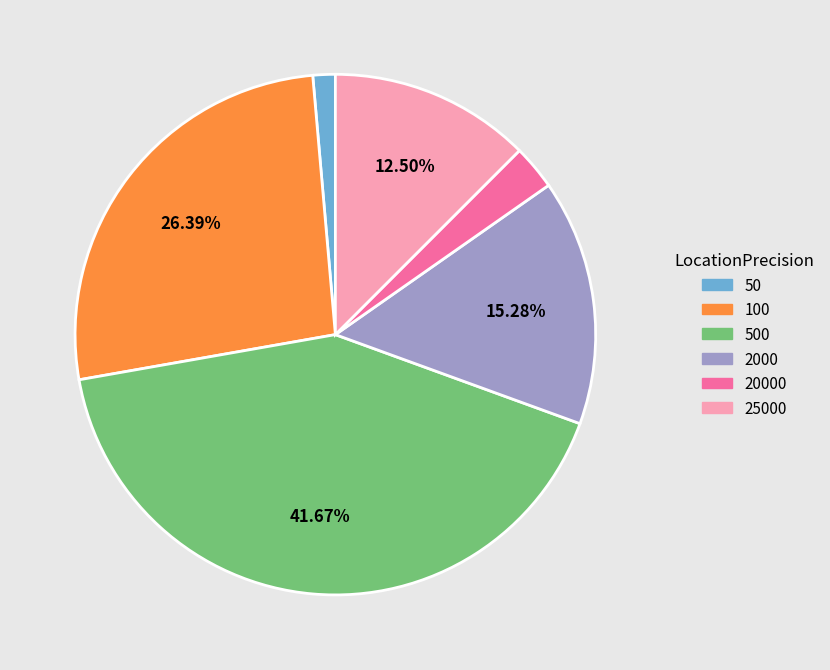

To the nearest percent, what is the difference between the 100 and 50 slice percentages?

25%